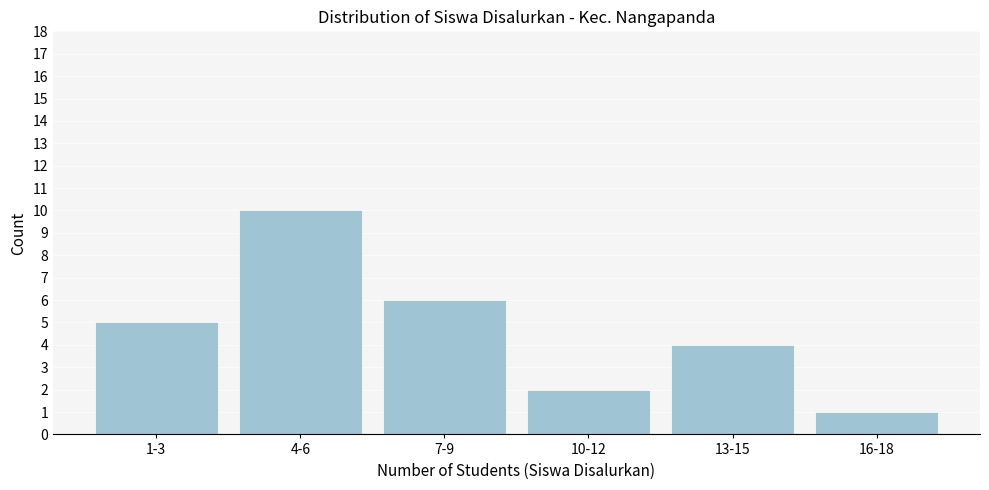

Reading left to right, list all the values displayed in this chart.

5	10	6	2	4	1